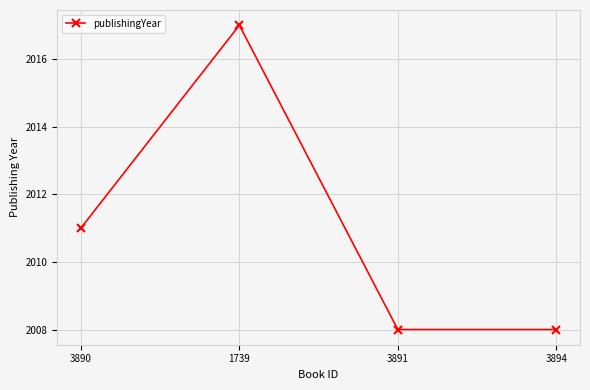

Is it true that the value at 3894 is 3186?

False